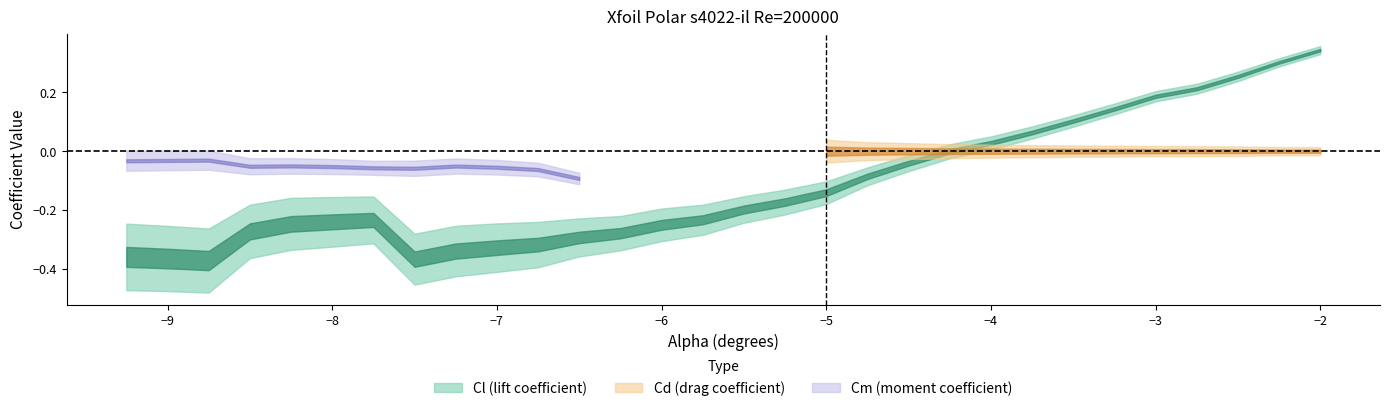

Which series has the widest spread of values?

Cl